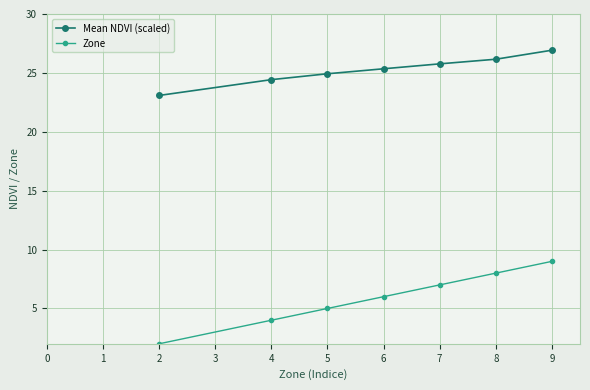

What are all the series names shown in the legend?

Mean NDVI (scaled), Zone